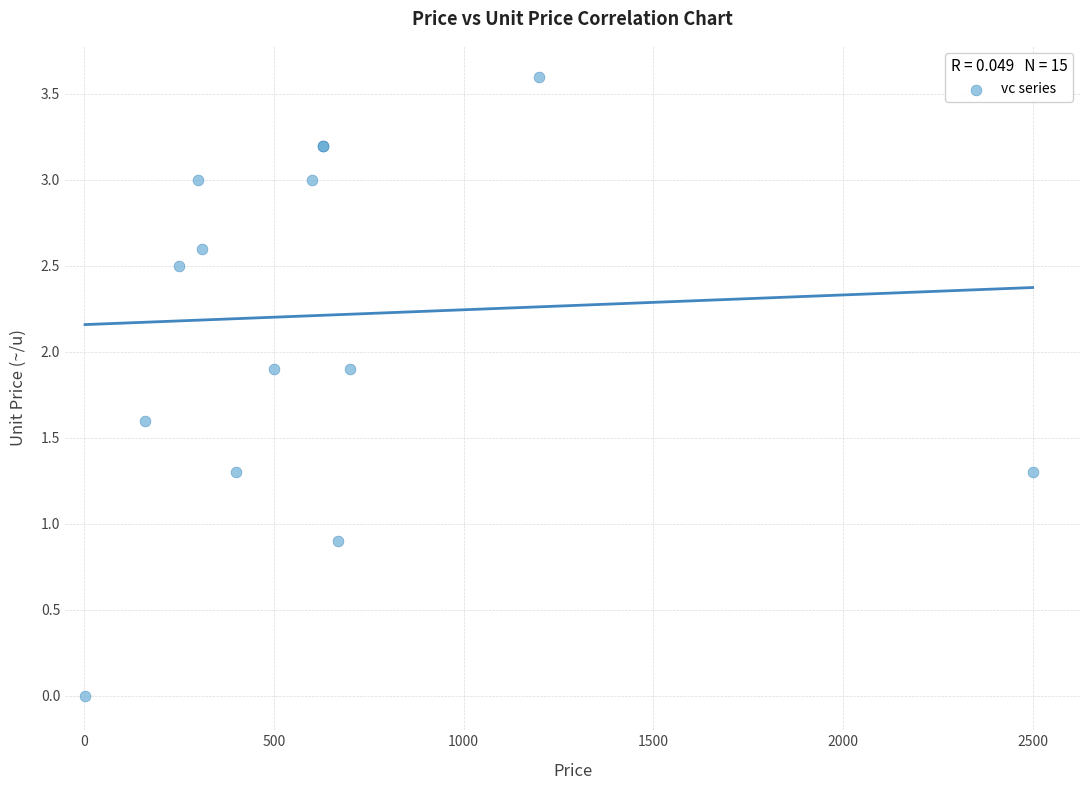

What Y value in the scatter plot is closest to 1?

0.9